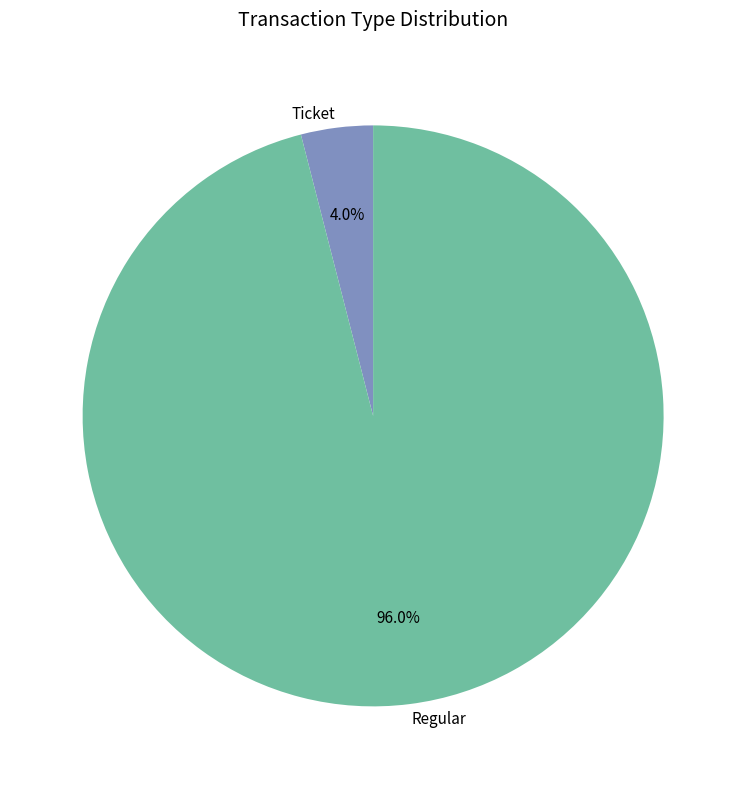

Between Regular and Ticket, which is larger?

Regular